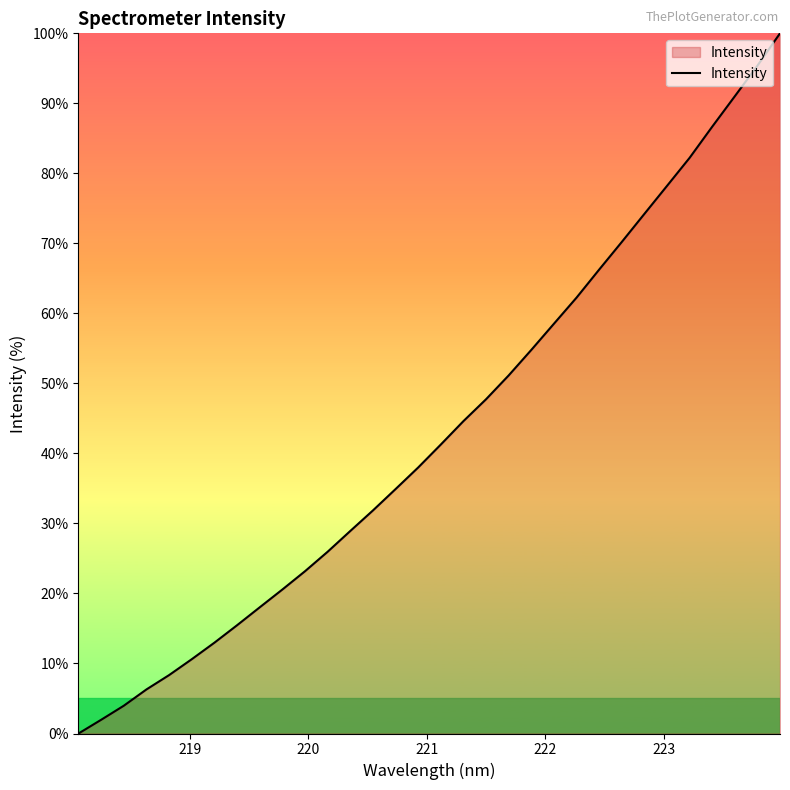

True or false: the data has more than 2 interior local peaks.

False